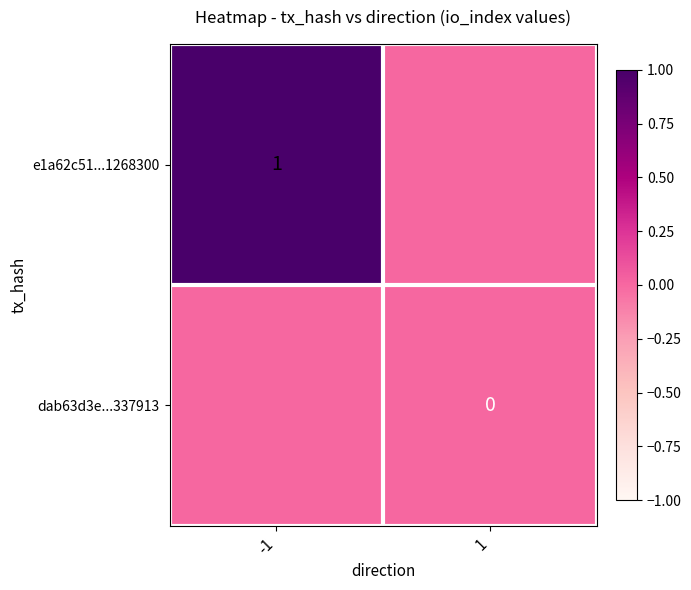

The e1a62c51...1268300 series shows 1 at -1. True or false?

True